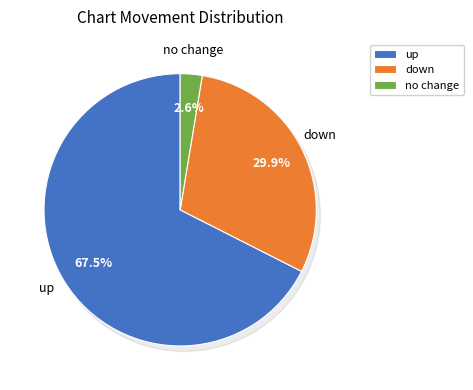

How many segments does this pie chart have?

3